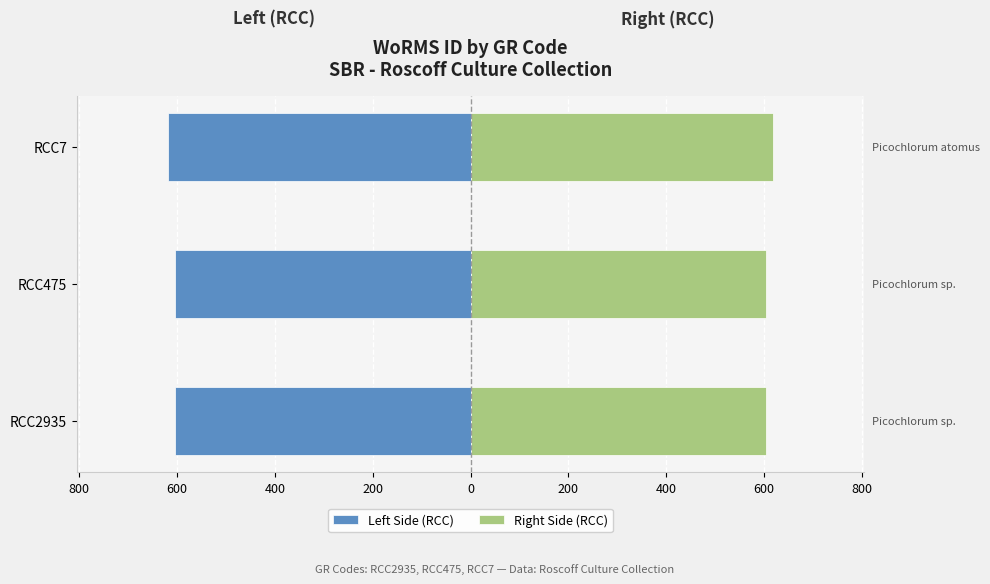

What is the difference between the maximum and minimum values in the Right Side (RCC) series?

15.7